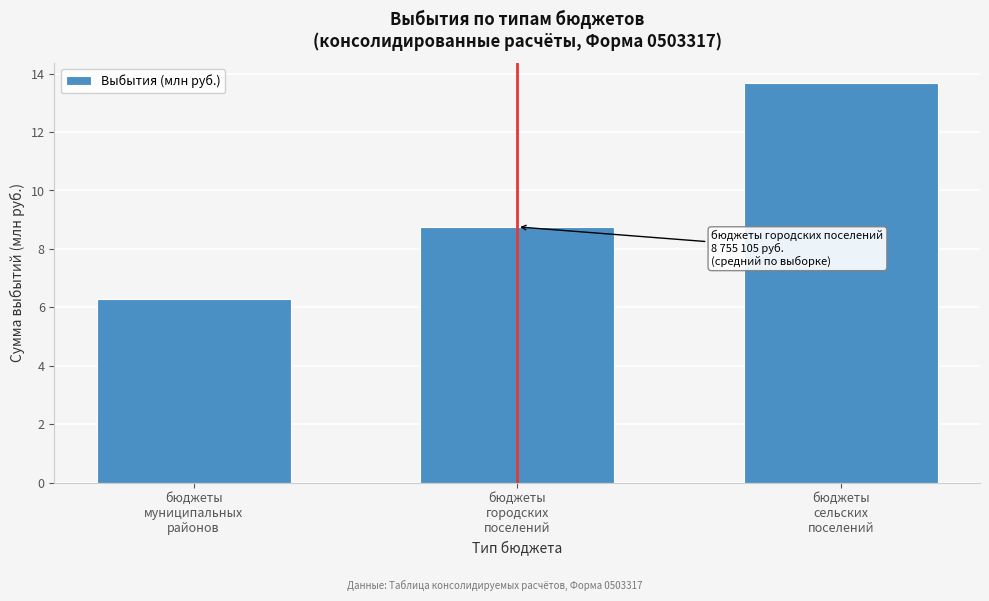

Reading right to left, list all the values displayed in this chart.

13.7	8.8	6.3